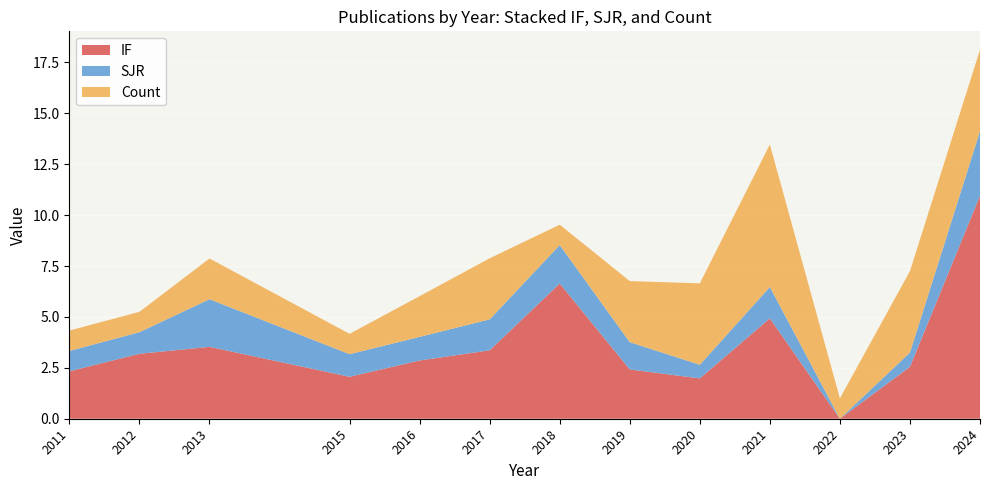

Reading right to left, transcribe all the data shown in this chart.

IF: 10.9	2.5	0.0	4.9	2.0	2.4	6.6	3.4	2.9	2.1	3.5	3.2	2.3
SJR: 3.2	0.7	0.0	1.5	0.7	1.3	1.9	1.5	1.2	1.1	2.3	1.1	1.0
Count: 4.0	4.0	1.0	7.0	4.0	3.0	1.0	3.0	2.0	1.0	2.0	1.0	1.0